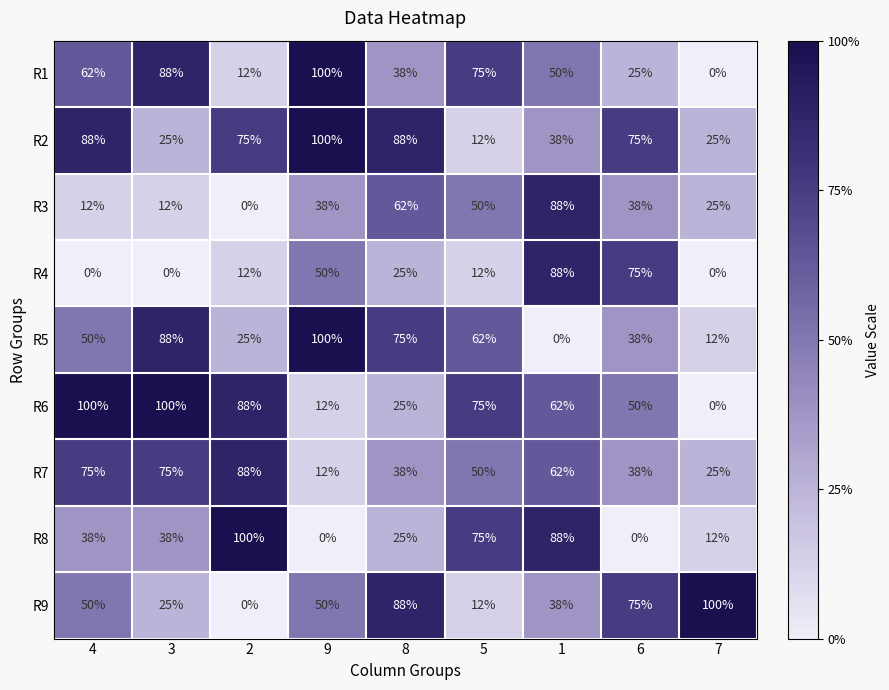

At how many categories does at least one series exceed 8?

9